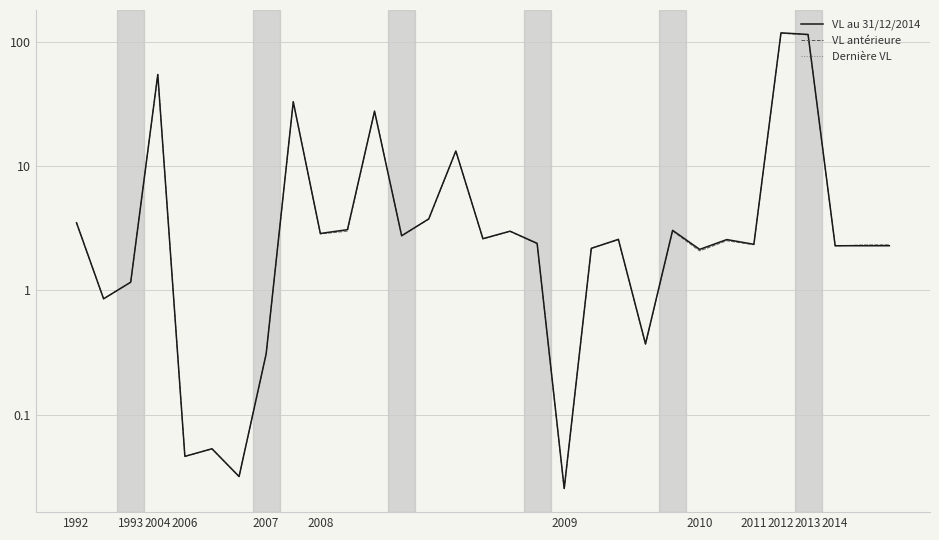

At which category is the sum across all series the highest?

26